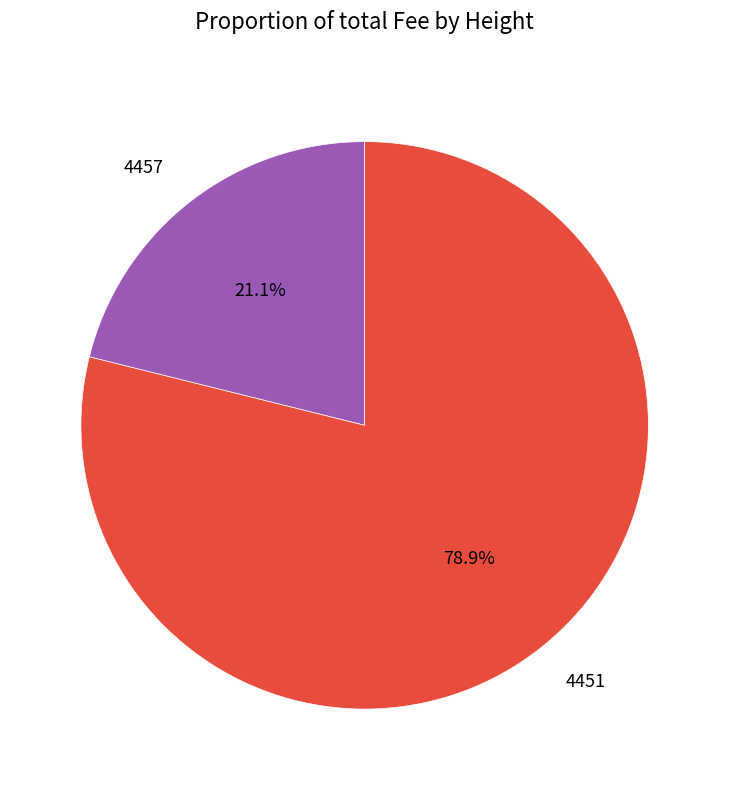

The 4457 slice represents 9% of the pie. True or false?

False